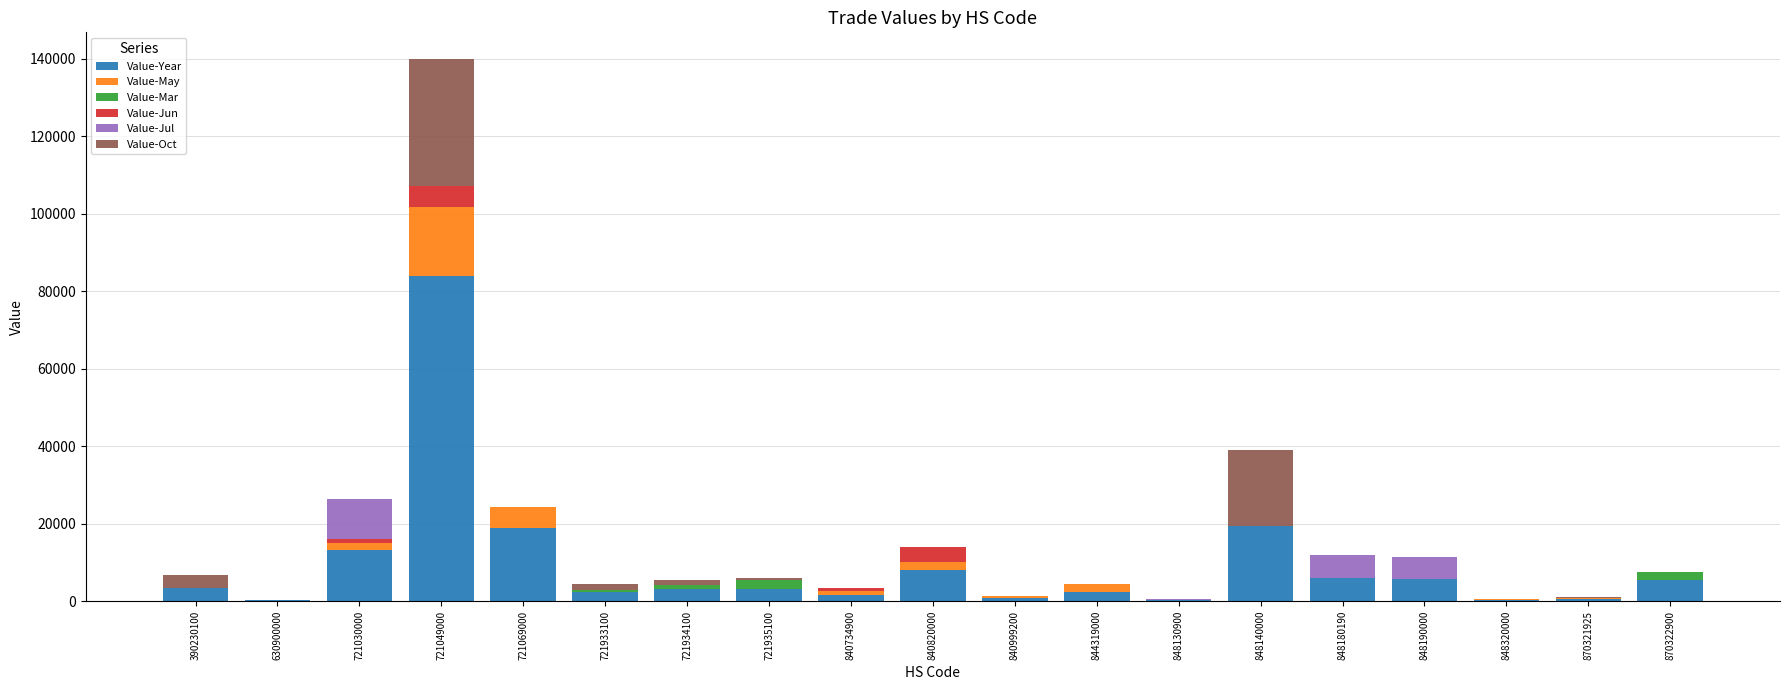

At which category is the sum across all series the highest?

721049000